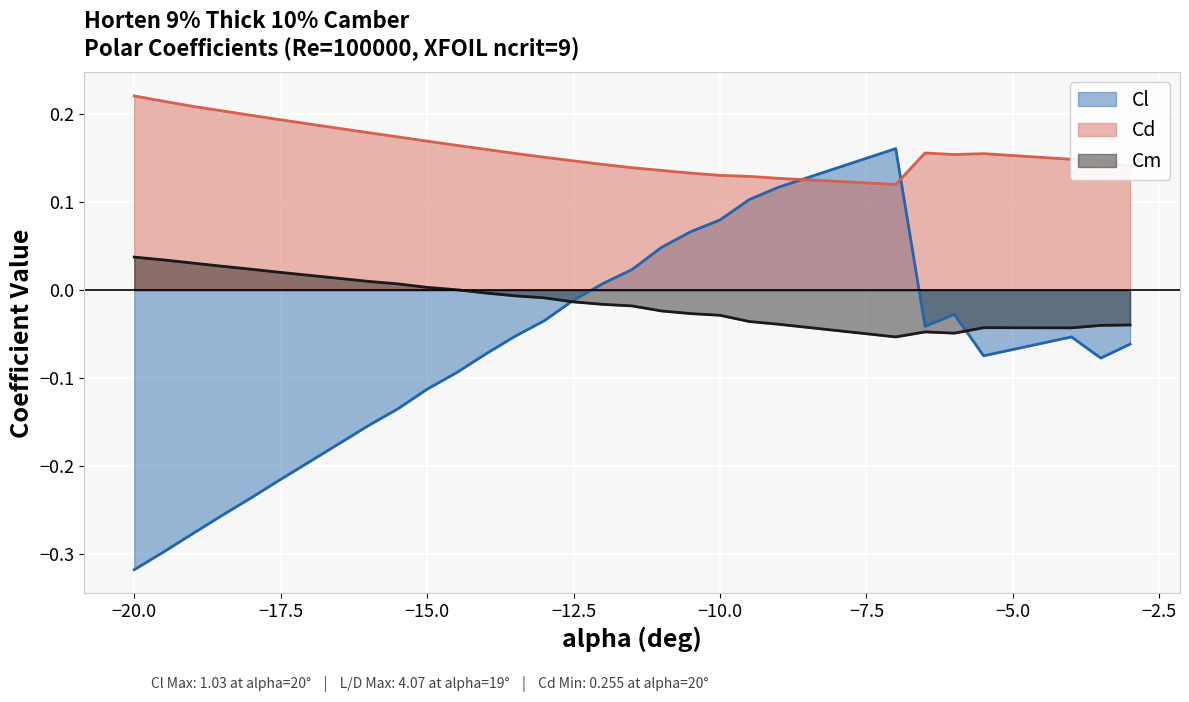

Rank the series by their maximum value, from highest to lowest.

Cd, Cl, Cm